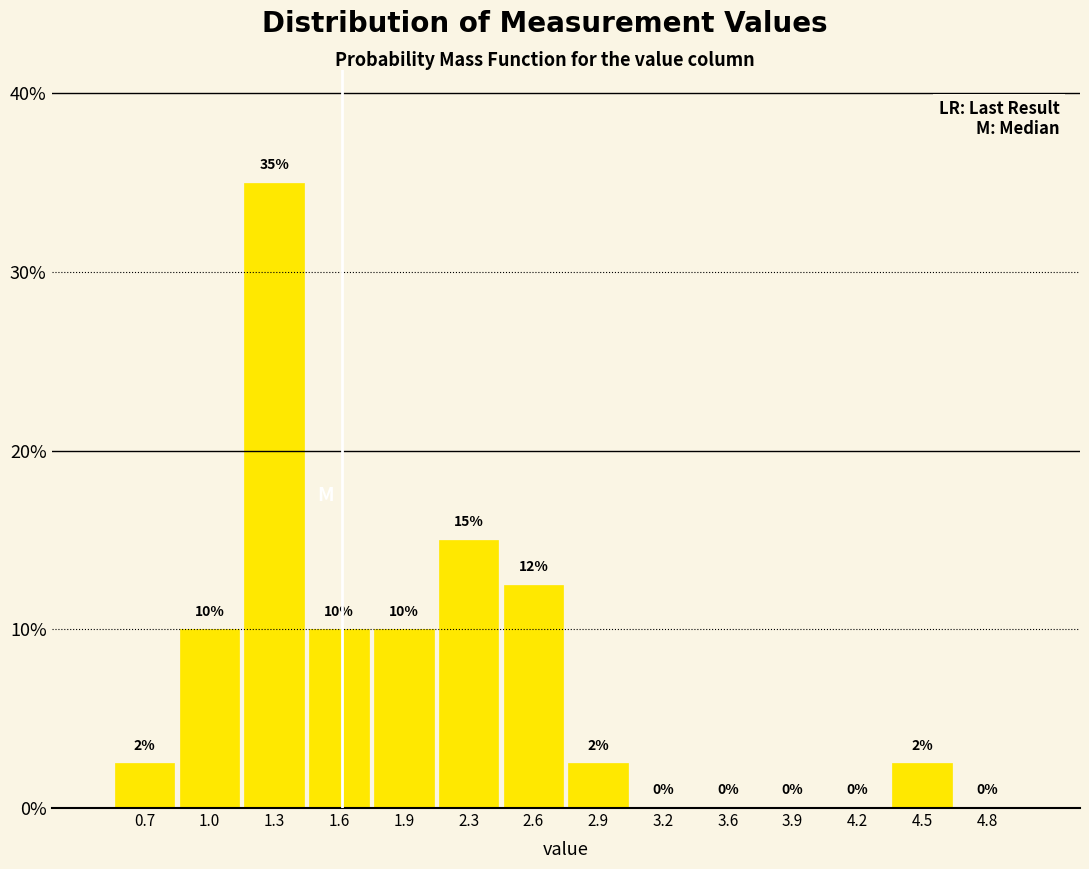

Over which range of the x-axis is the bar tallest?

1.15 to 1.45